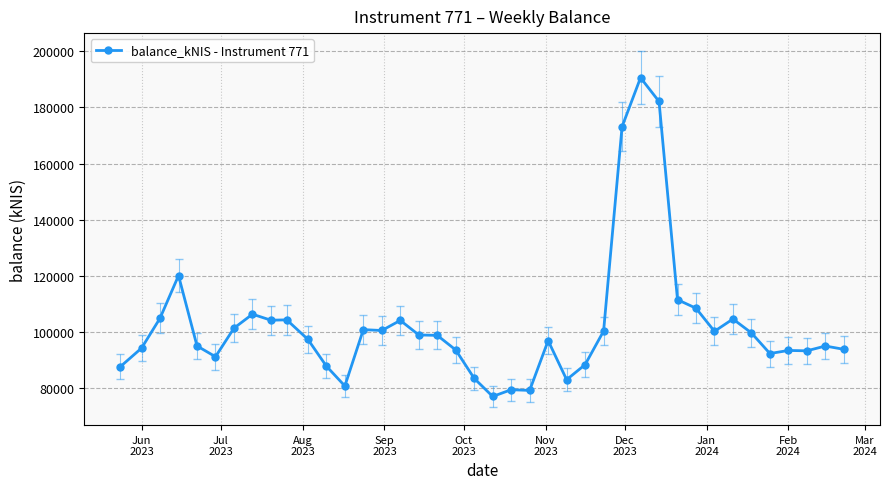

What is the difference between the maximum and minimum values?

113449.0